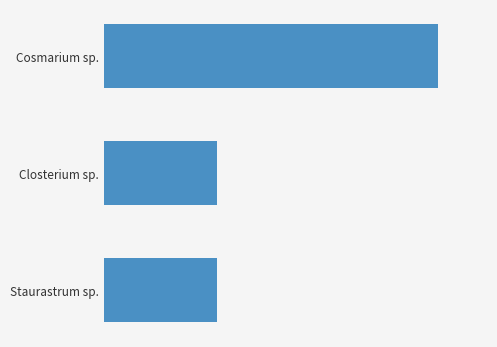

Are the bars horizontal?

Yes